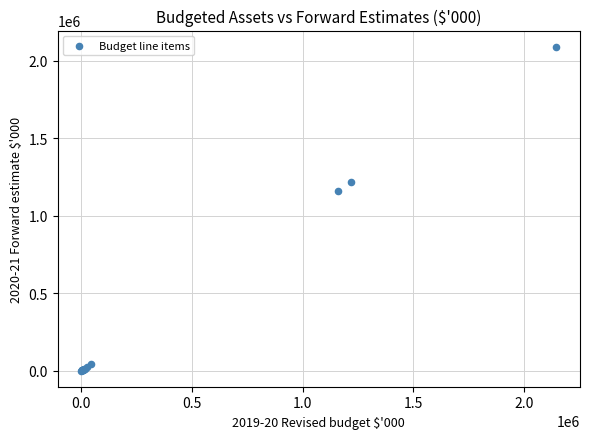

What Y value in the scatter plot is closest to 1045480?

1158638